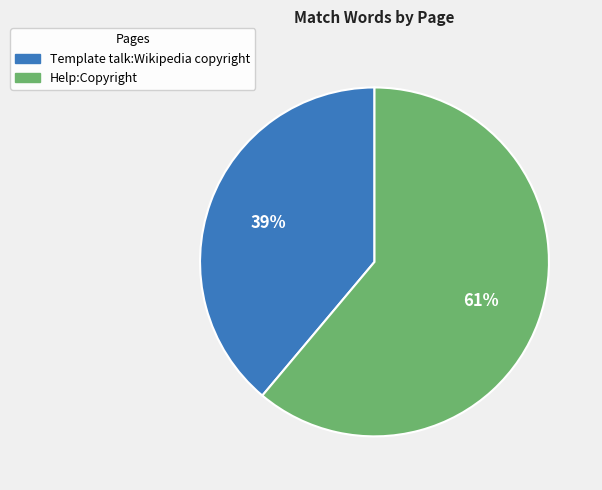

How many segments does this pie chart have?

2